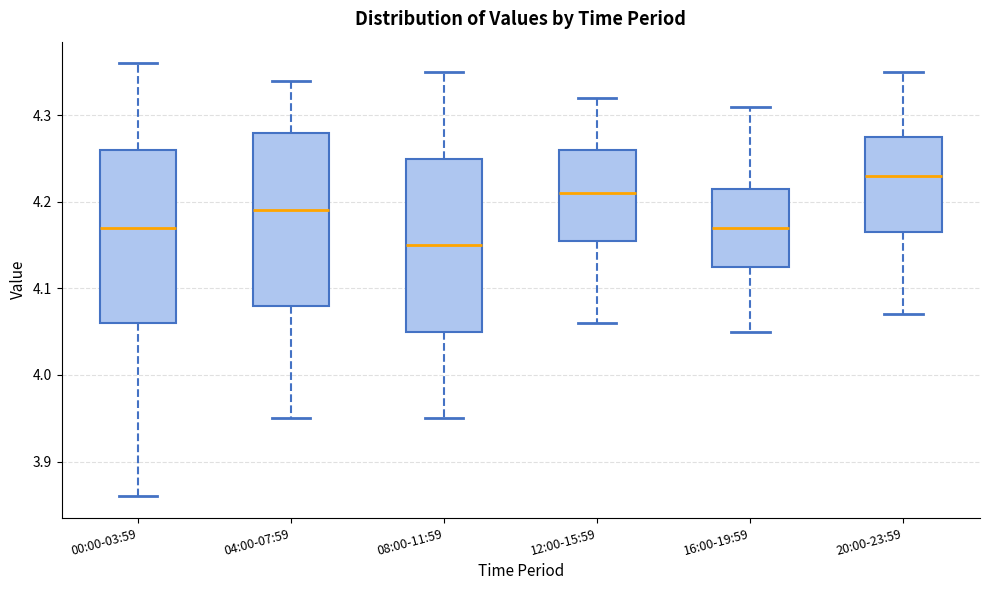

Reading left to right, read every box against the y-axis: the position of its median line, the range the box covers, and the ends of its whiskers. The values are not printed on the chart, so give them approximately, as read against the axis.

00:00-03:59: median 4.17, box 4.06 to 4.26, whiskers 3.86 to 4.36
04:00-07:59: median 4.19, box 4.08 to 4.28, whiskers 3.95 to 4.34
08:00-11:59: median 4.15, box 4.05 to 4.25, whiskers 3.95 to 4.35
12:00-15:59: median 4.21, box 4.16 to 4.26, whiskers 4.06 to 4.32
16:00-19:59: median 4.17, box 4.13 to 4.22, whiskers 4.05 to 4.31
20:00-23:59: median 4.23, box 4.17 to 4.28, whiskers 4.07 to 4.35